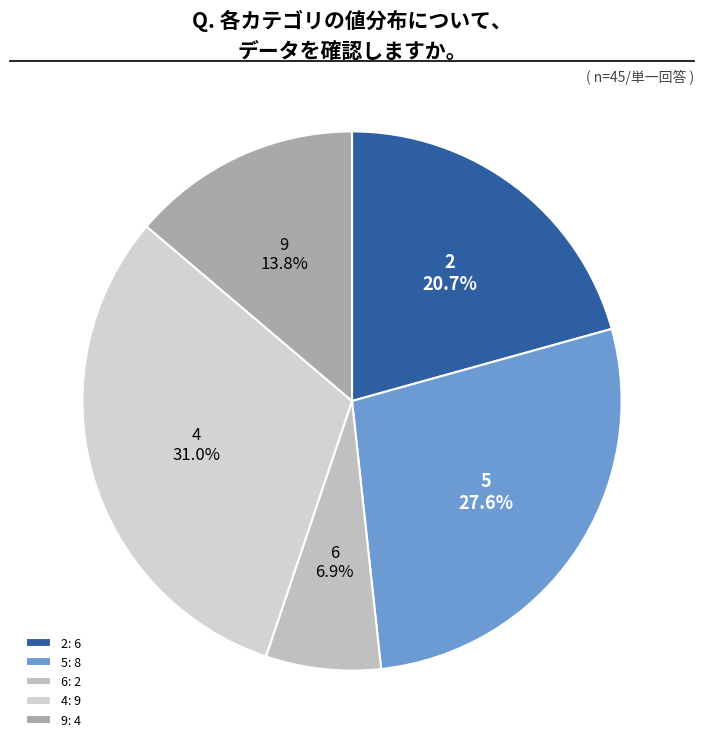

Which slice is the largest?

4